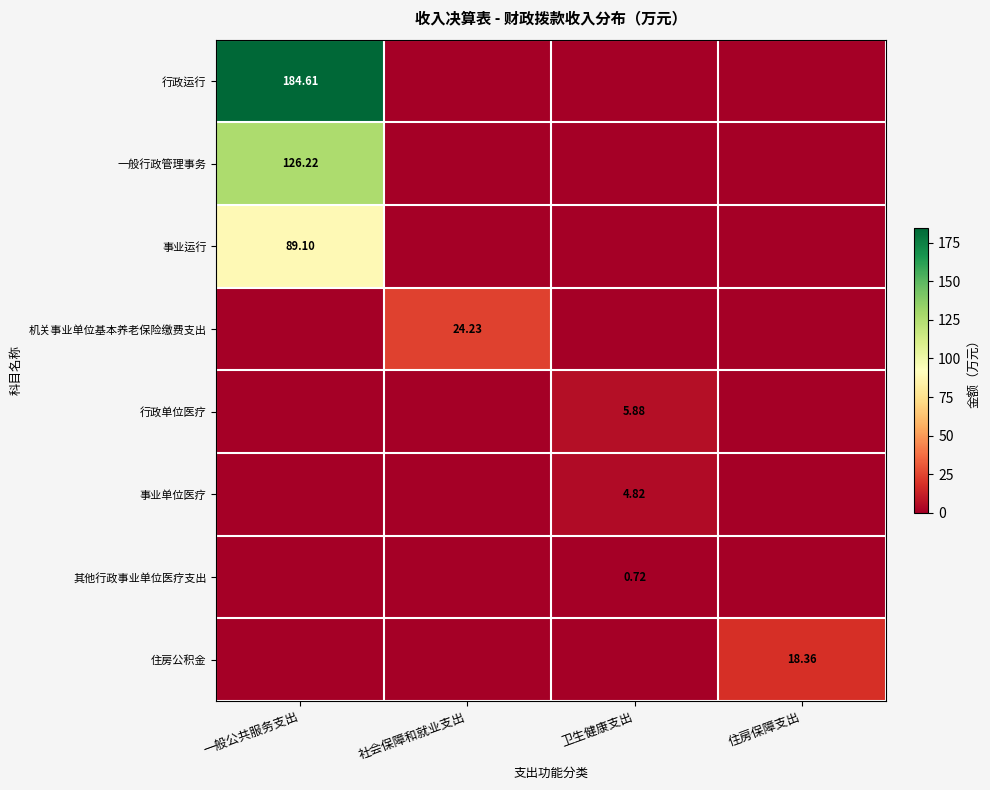

Rank the series by their maximum value, from lowest to highest.

其他行政事业单位医疗支出, 事业单位医疗, 行政单位医疗, 住房公积金, 机关事业单位基本养老保险缴费支出, 事业运行, 一般行政管理事务, 行政运行